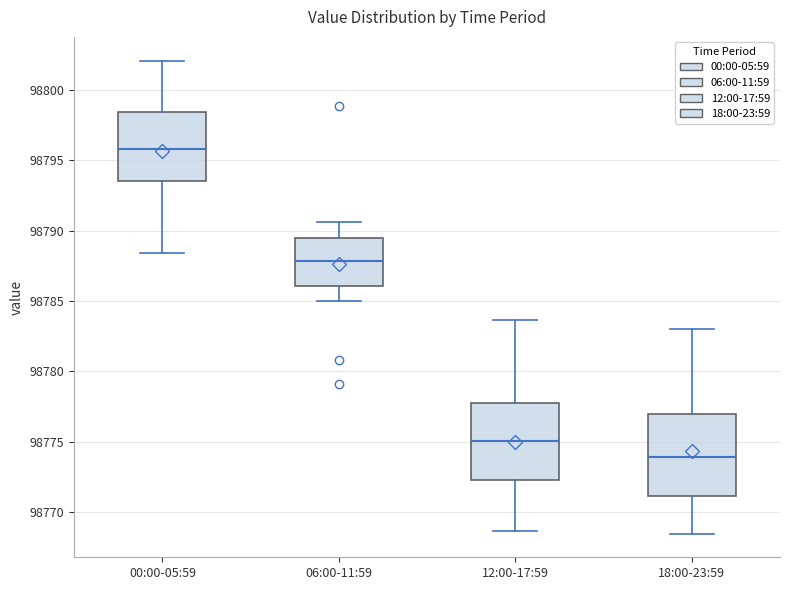

Which box has the lowest median line?

18:00-23:59